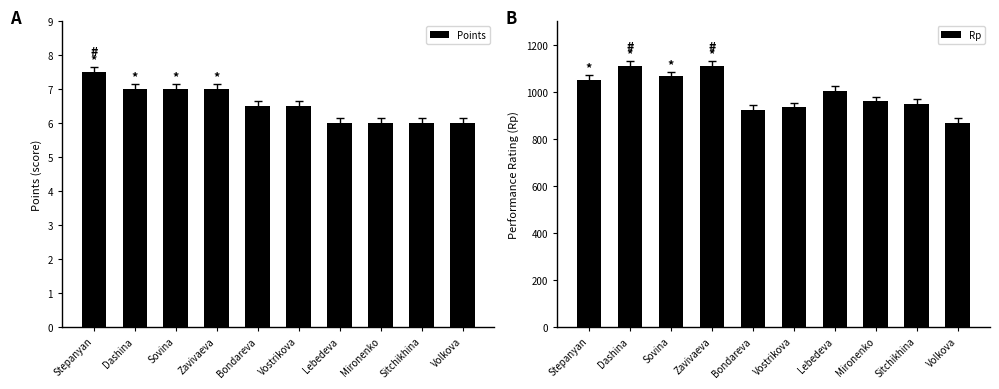

At Sovina, list the series in order from smallest to largest.

Points, Rp